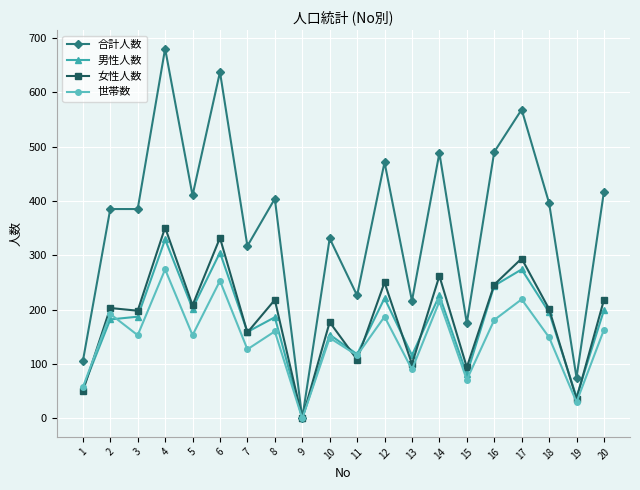

Count the number of categories in the chart.

20